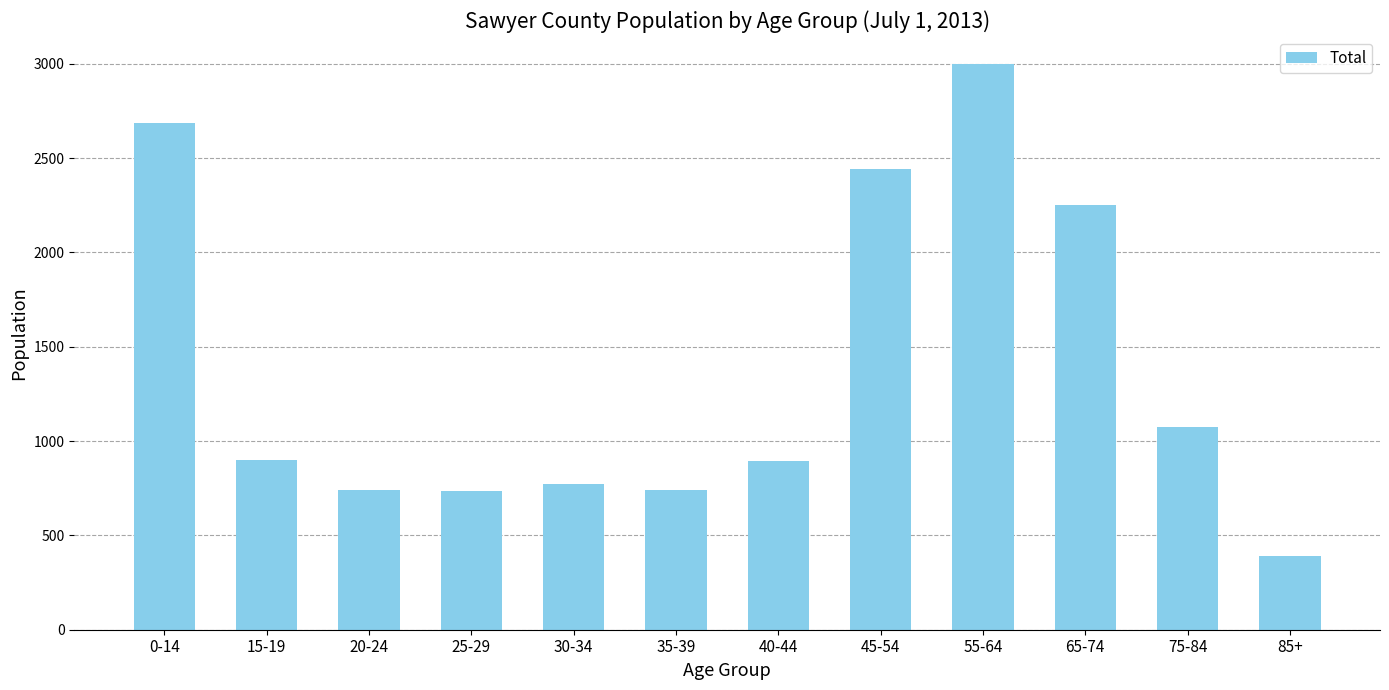

True or false: the data shows 1305 at 20-24.

False